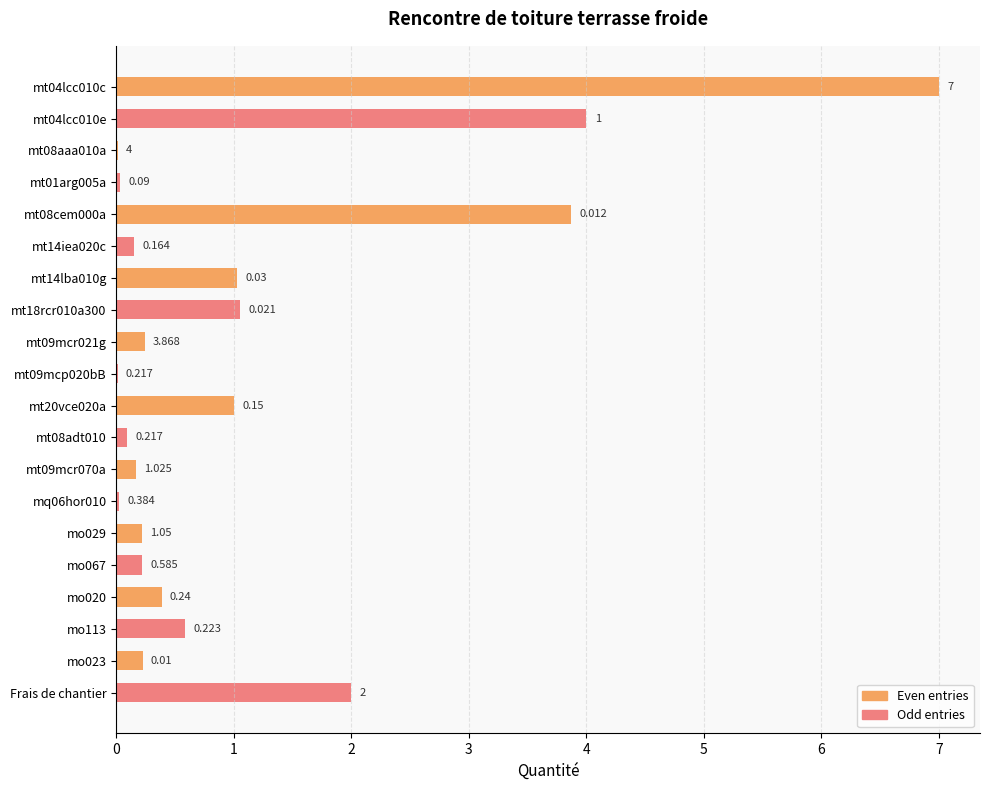

Which series has the largest total across all categories?

Even entries